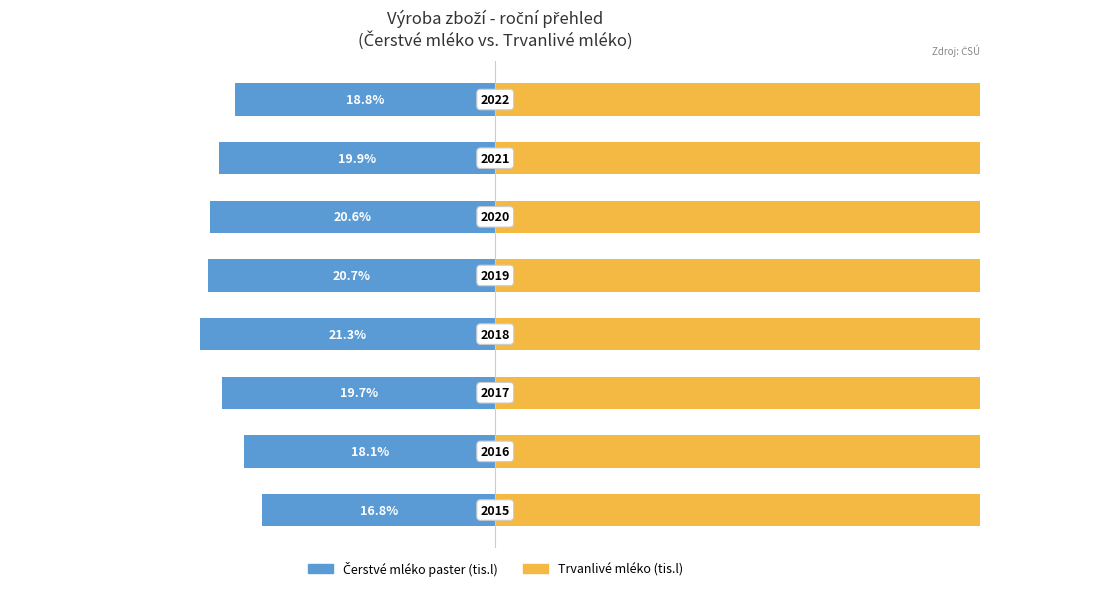

Reading left to right, extract all data points from this chart.

Čerstvé mléko paster: 0=-16.8	1=-18.1	2=-19.7	3=-21.3	4=-20.7	5=-20.6	6=-19.9	7=-18.8
Trvanlivé mléko: 0=83.2	1=81.9	2=80.3	3=78.7	4=79.3	5=79.4	6=80.1	7=81.2